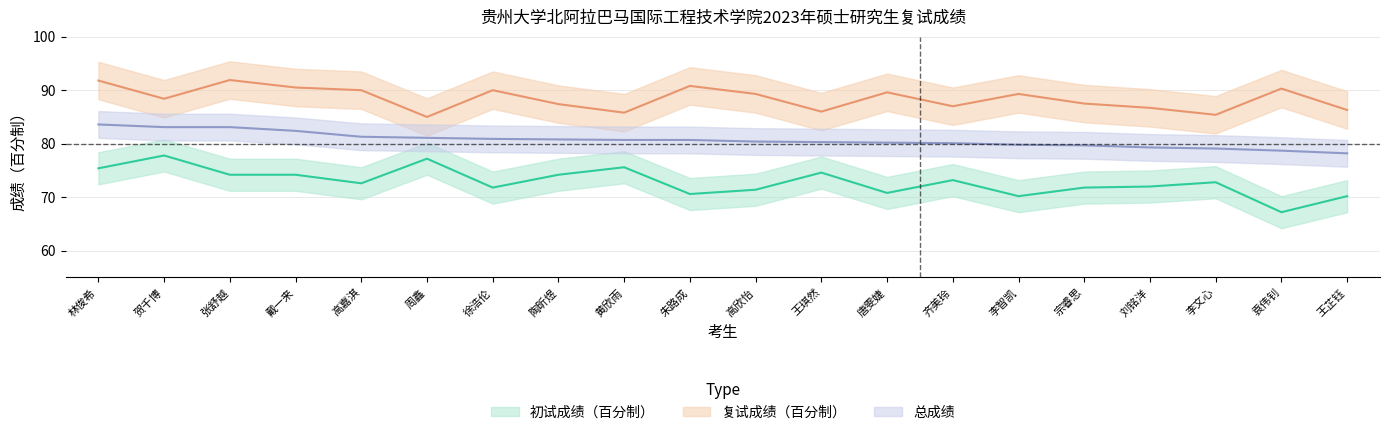

True or false: 总成绩 has more than 0 points higher than both neighbors.

False